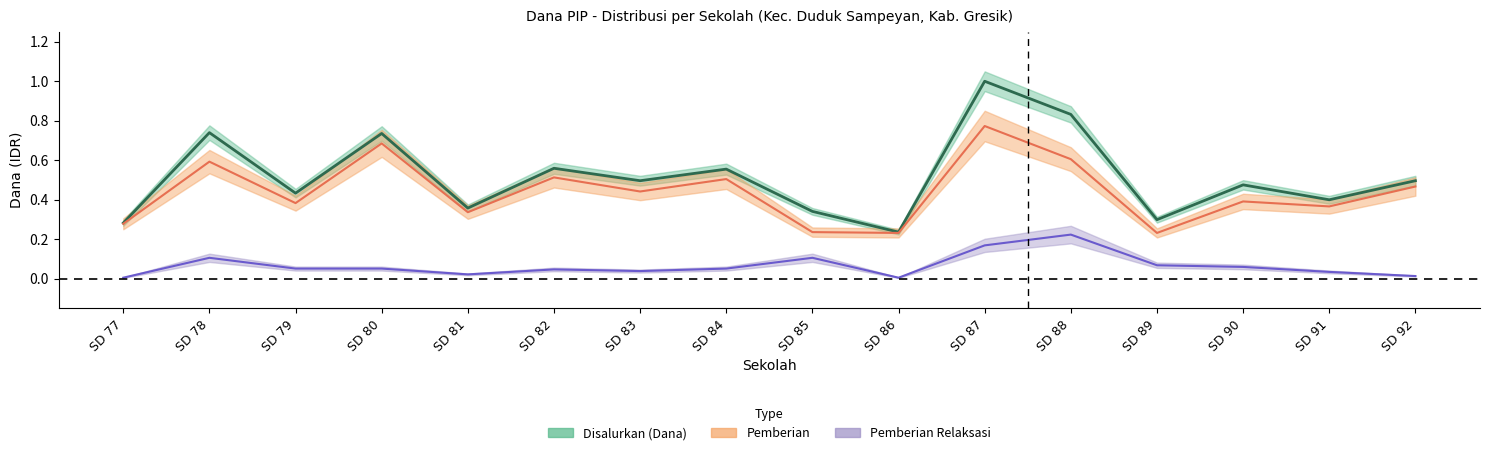

What is the maximum value for Pemberian Relaksasi?

0.2